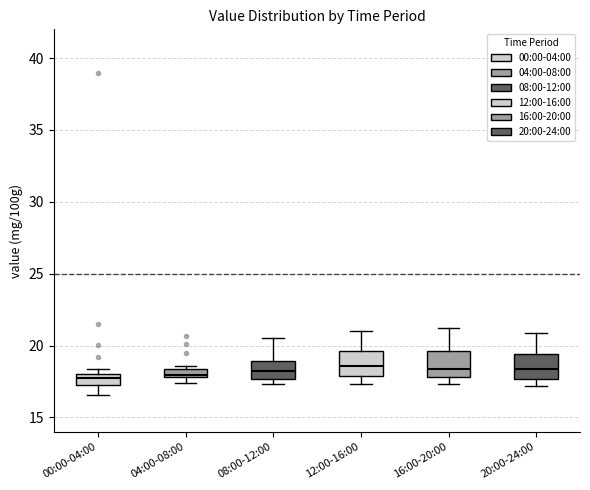

Where is the lower edge of the box for 00:00-04:00 on the y-axis? The values are not printed on the chart, so give them approximately, as read against the axis.

17.5